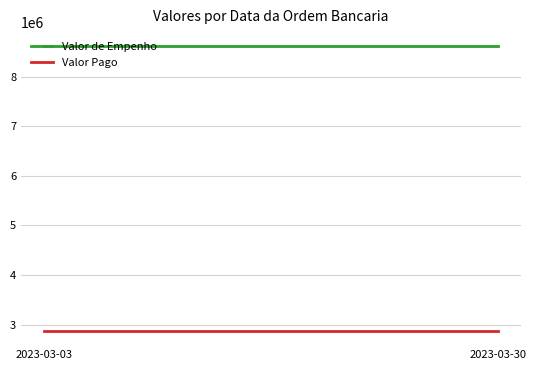

What is the value of the Valor Pago point at the 2nd from the left?

2871982.7